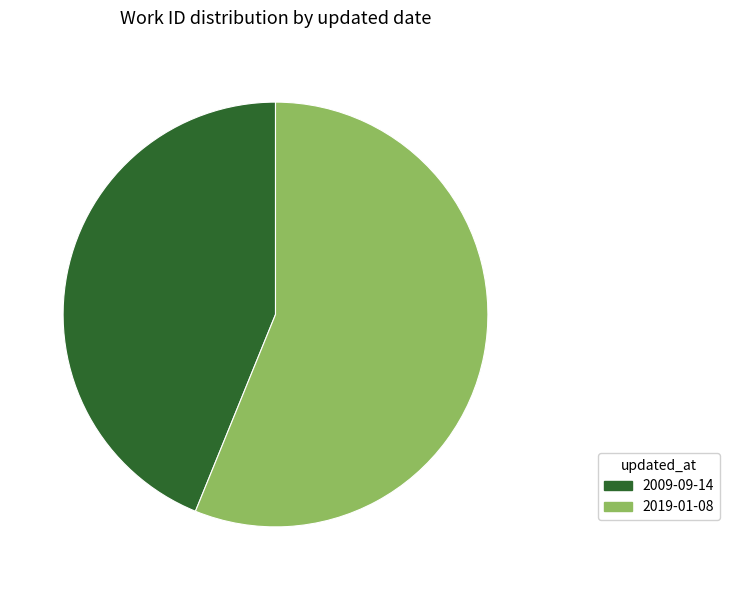

Combined, do 2009-09-14 and 2019-01-08 account for over 50%?

Yes